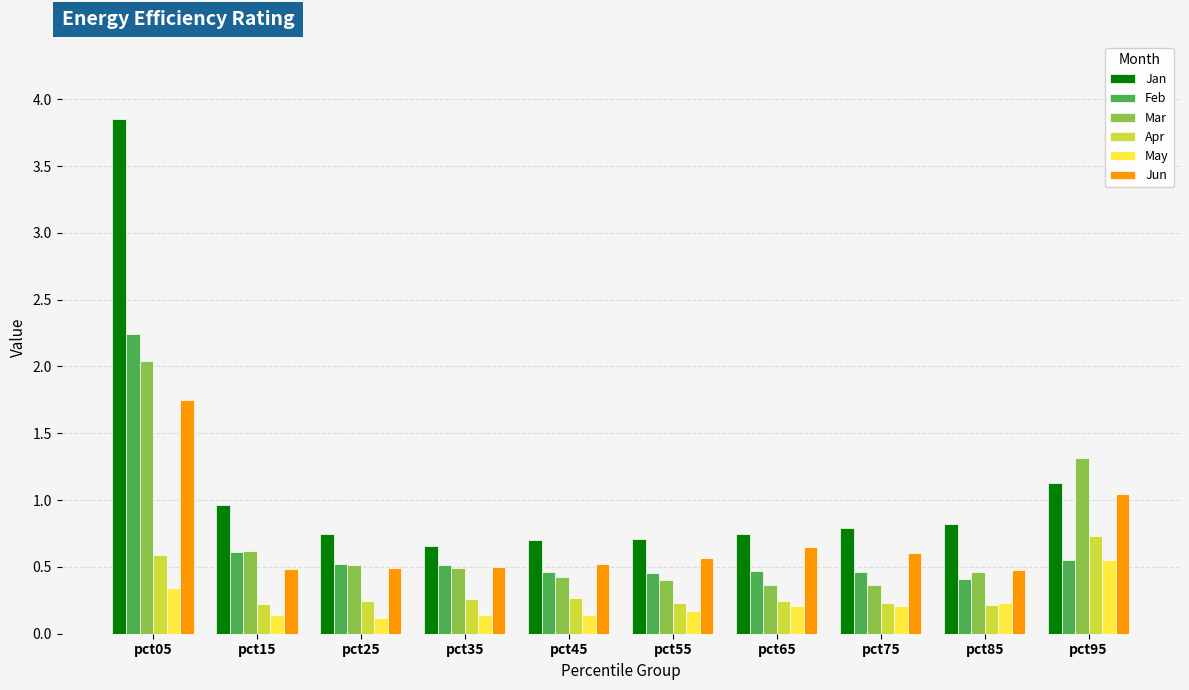

At which label does Apr reach its peak?

pct95